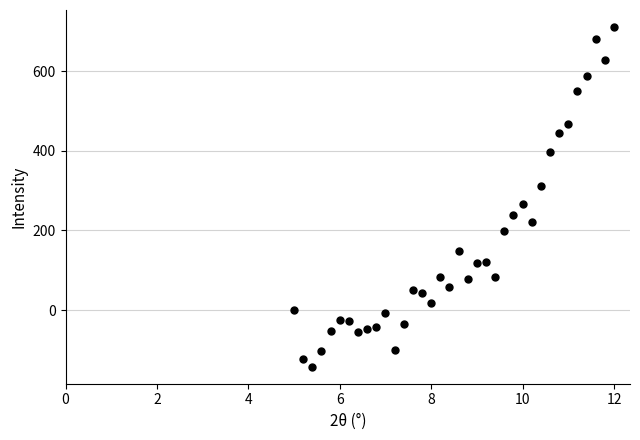

What Y value in the scatter plot is closest to 284?

267.2